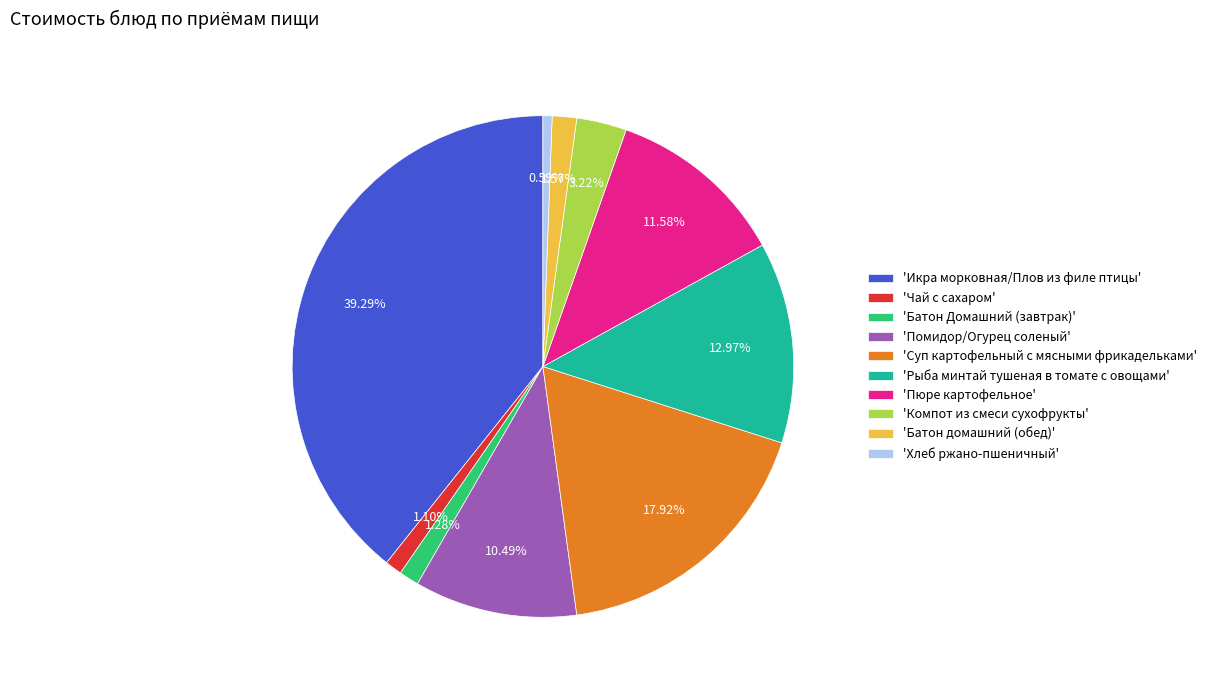

What is the ratio of the value at 'Компот из смеси сухофрукты' to the value at 'Батон домашний (обед)'?

2.1